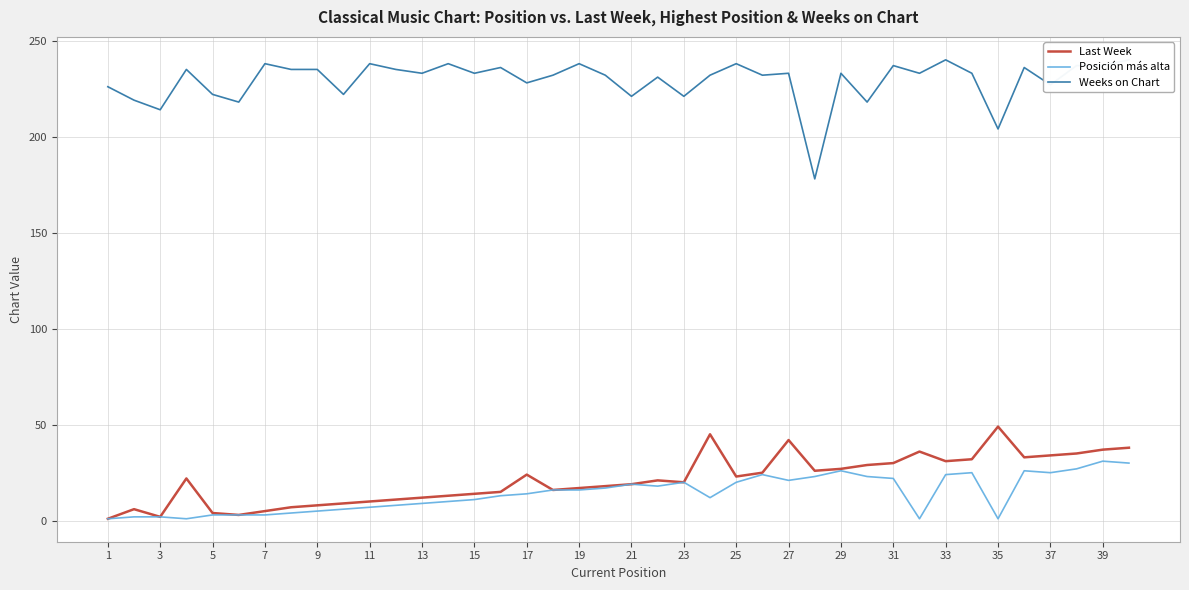

Which series has the widest spread of values?

Weeks on Chart